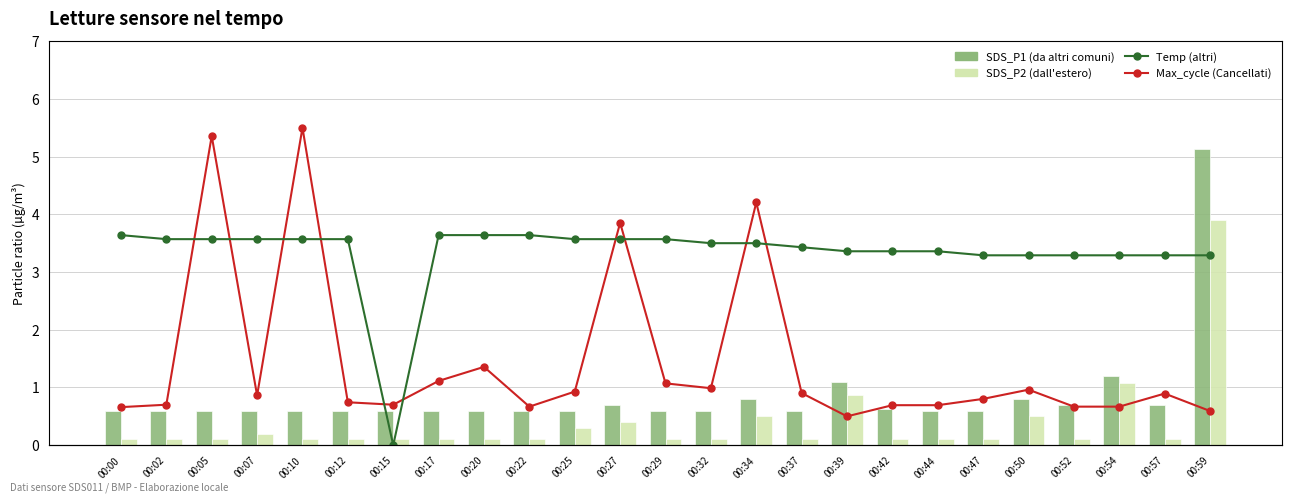

What is the average value of the Temp (altri) series?

4.8